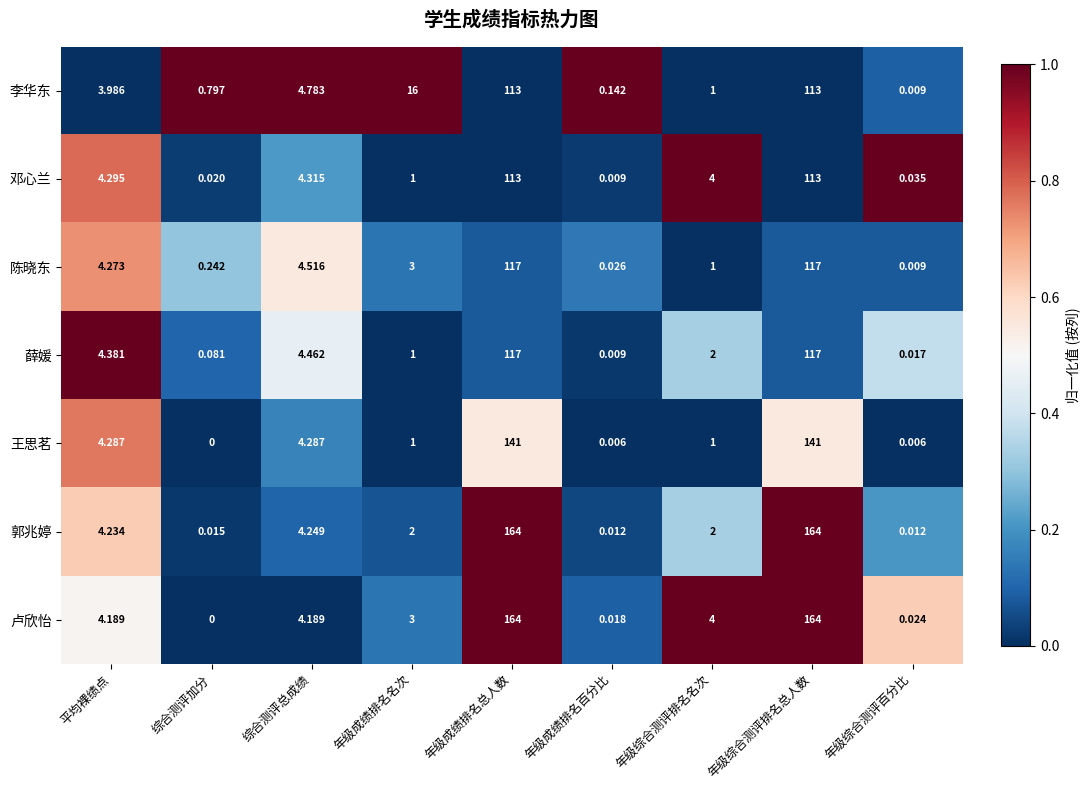

Is the value of 卢欣怡 at 年级成绩排名名次 greater than the value of 邓心兰 at 综合测评加分?

Yes